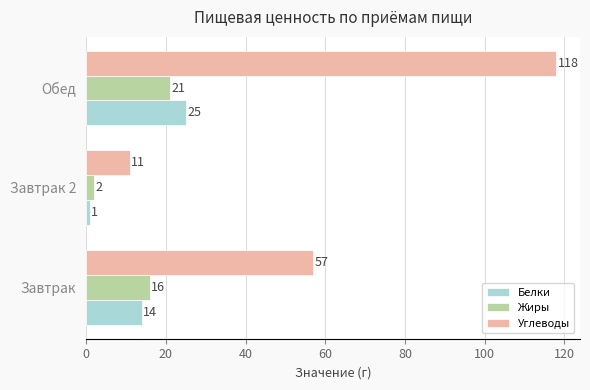

Between Завтрак and Завтрак 2, which series saw the biggest shift?

Углеводы